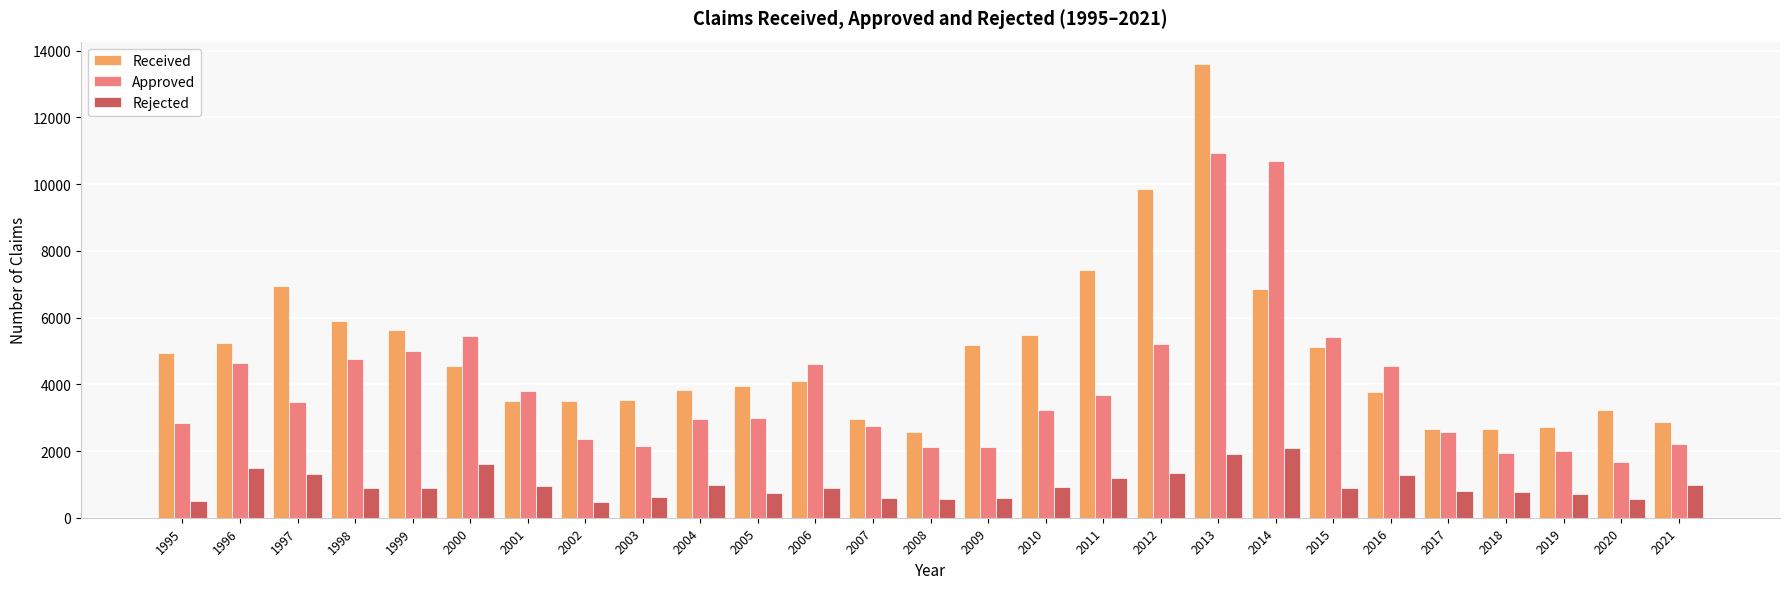

At which category is the sum across all series the highest?

2013